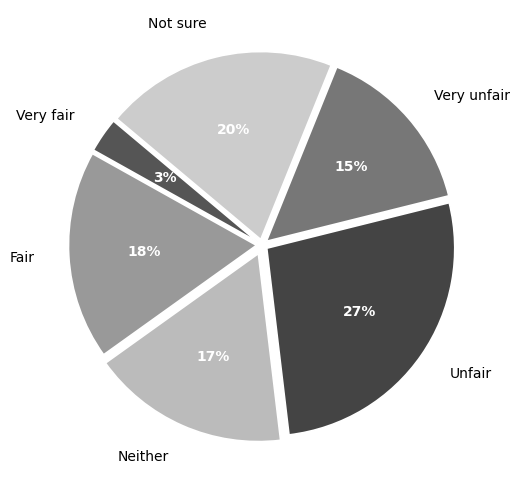

To the nearest percent, what is the average slice percentage?

17%